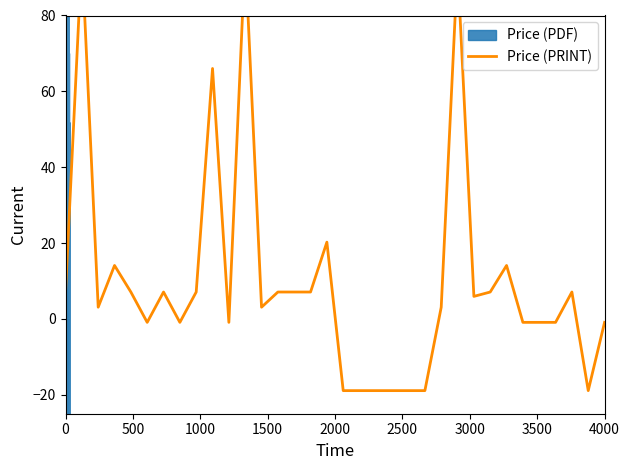

Reading left to right, what are all the values shown in this chart?

7.1	96.1	3.1	14.1	7.1	-0.9	7.1	-0.9	7.1	66.0	-0.9	96.1	3.1	7.1	7.1	7.1	20.2	-18.9	-18.9	-18.9	-18.9	-18.9	-18.9	3.1	93.1	5.9	7.1	14.1	-0.9	-0.9	-0.9	7.1	-18.9	-0.9